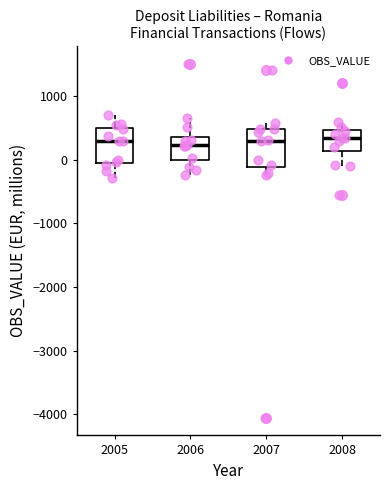

Reading left to right, transcribe this box plot: for each box, give where its median line is, the range the box spans, and where its two whiskers end, as read against the y-axis. The values are not printed on the chart, so give them approximately, as read against the axis.

2005: median 300, box 0 to 500, whiskers -300 to 700
2006: median 200, box 0 to 400, whiskers -200 to 700
2007: median 300, box -100 to 500, whiskers -200 to 600
2008: median 300, box 100 to 500, whiskers -100 to 600